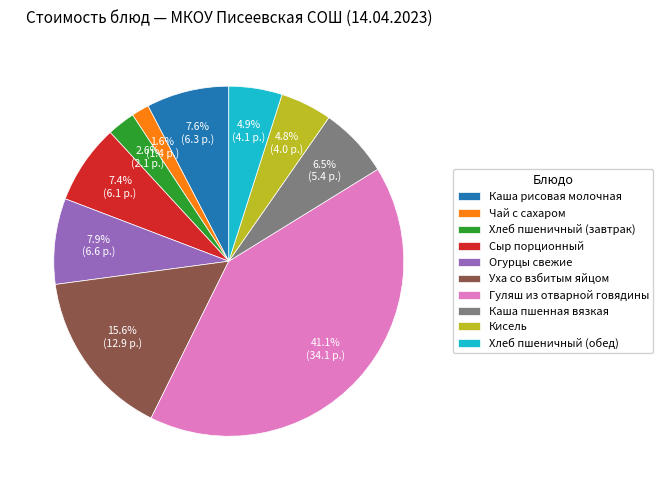

Which category has the biggest portion of the pie?

Гуляш из отварной говядины